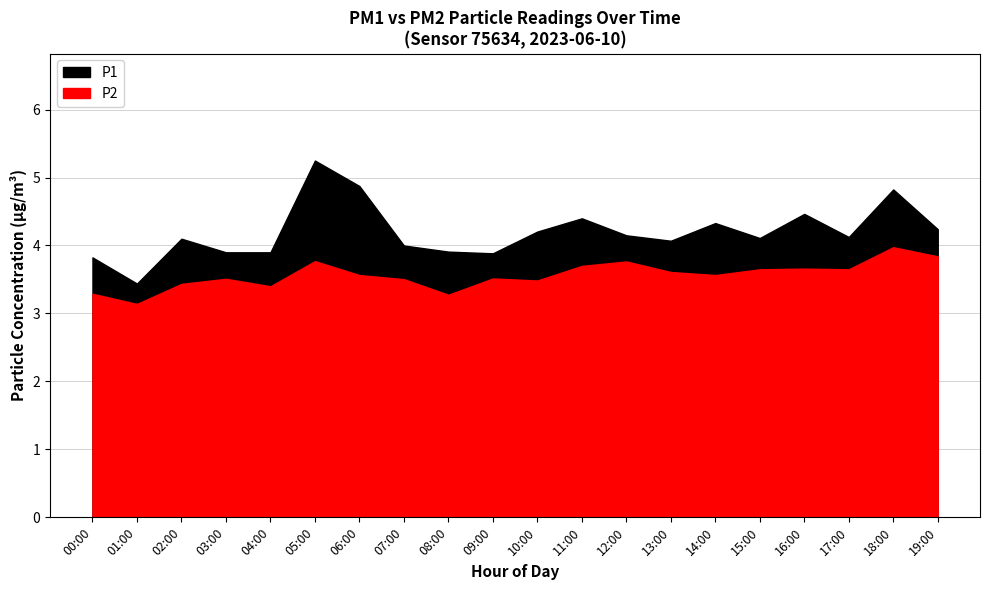

True or false: P2 and P1 cross at least once.

False